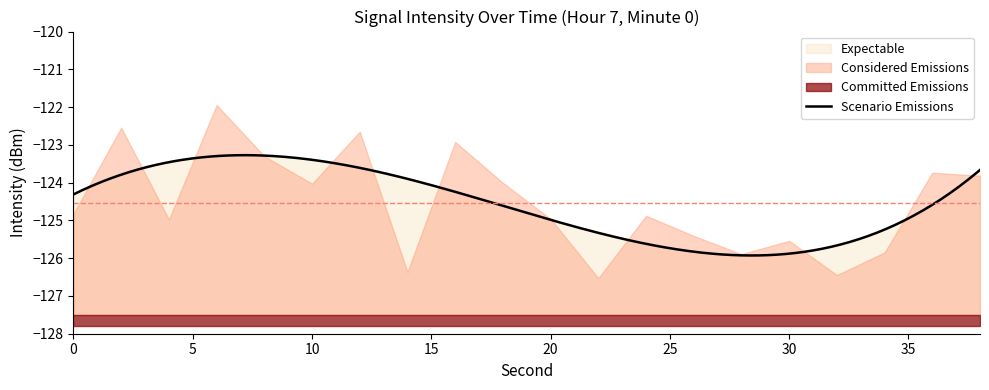

What is the greatest value displayed?

-121.9